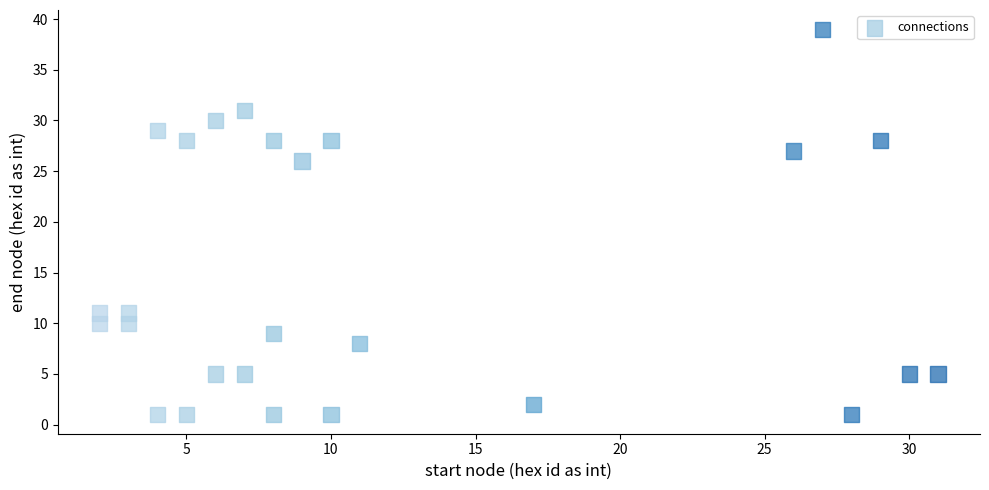

What Y value in the scatter plot is closest to 20?

26